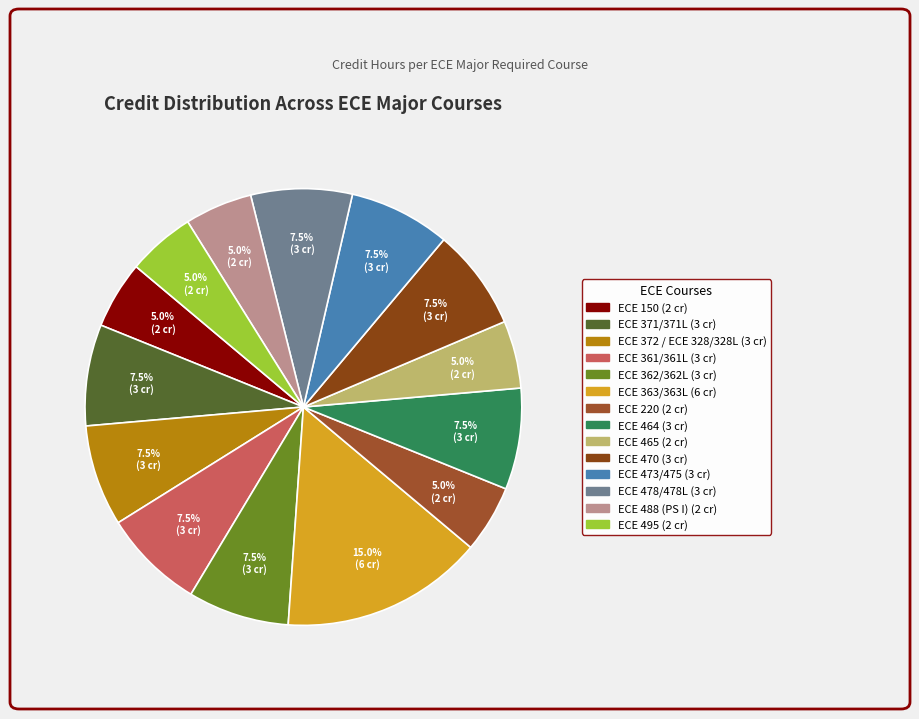

To the nearest percent, what percentage of the pie is ECE 495?

5%